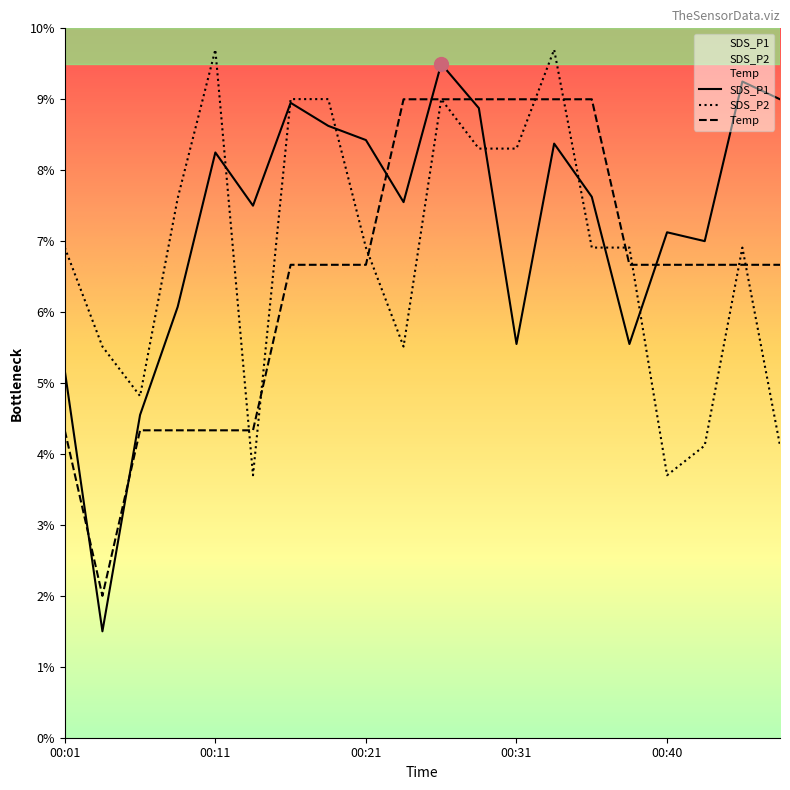

What is the difference between the highest and lowest values at 00:28?

0.7